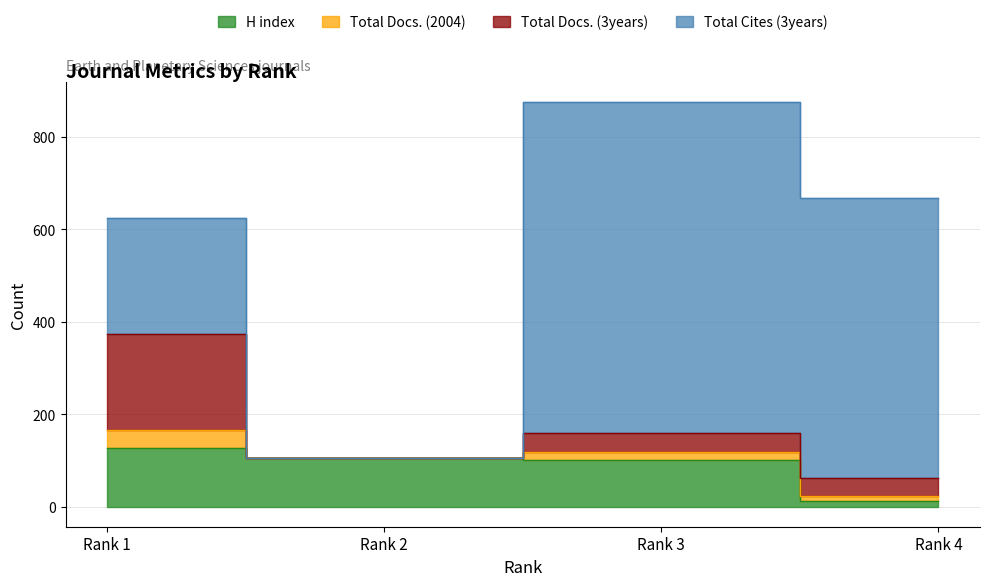

Reading left to right, list all the values displayed in this chart.

H index: 127	104	100	11
Total Docs. (2004): 39	0	19	11
Total Docs. (3years): 208	0	41	40
Total Cites (3years): 251	0	715	606